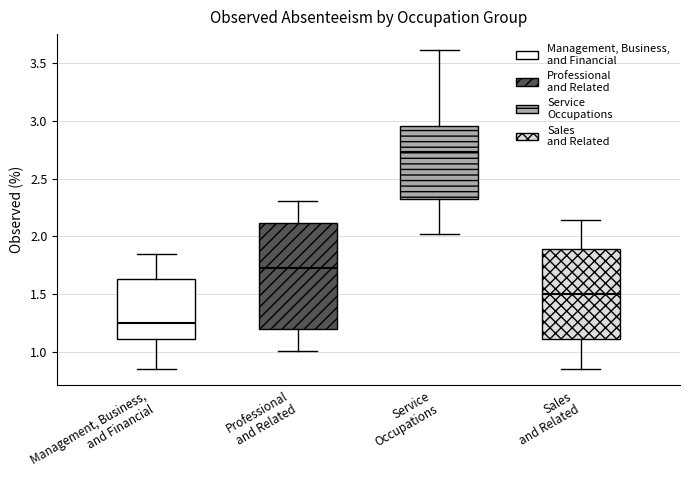

Reading left to right, transcribe this box plot: for each box, give where its median line is, the range the box spans, and where its two whiskers end, as read against the y-axis. The values are not printed on the chart, so give them approximately, as read against the axis.

Management, Business, and Financial: median 1.25, box 1.10 to 1.65, whiskers 0.85 to 1.85
Professional and Related: median 1.75, box 1.20 to 2.10, whiskers 1.00 to 2.30
Service Occupations: median 2.75, box 2.30 to 2.95, whiskers 2.00 to 3.60
Sales and Related: median 1.50, box 1.10 to 1.90, whiskers 0.85 to 2.15